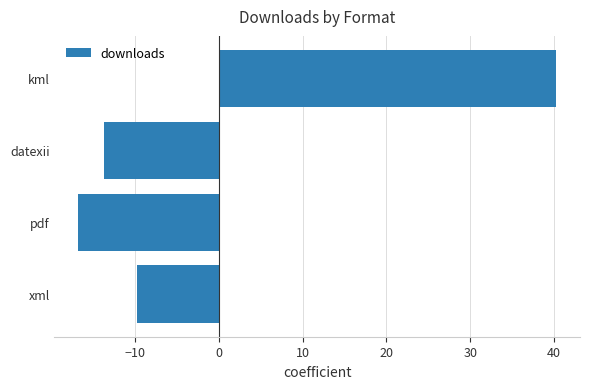

Does the chart contain any negative values?

Yes